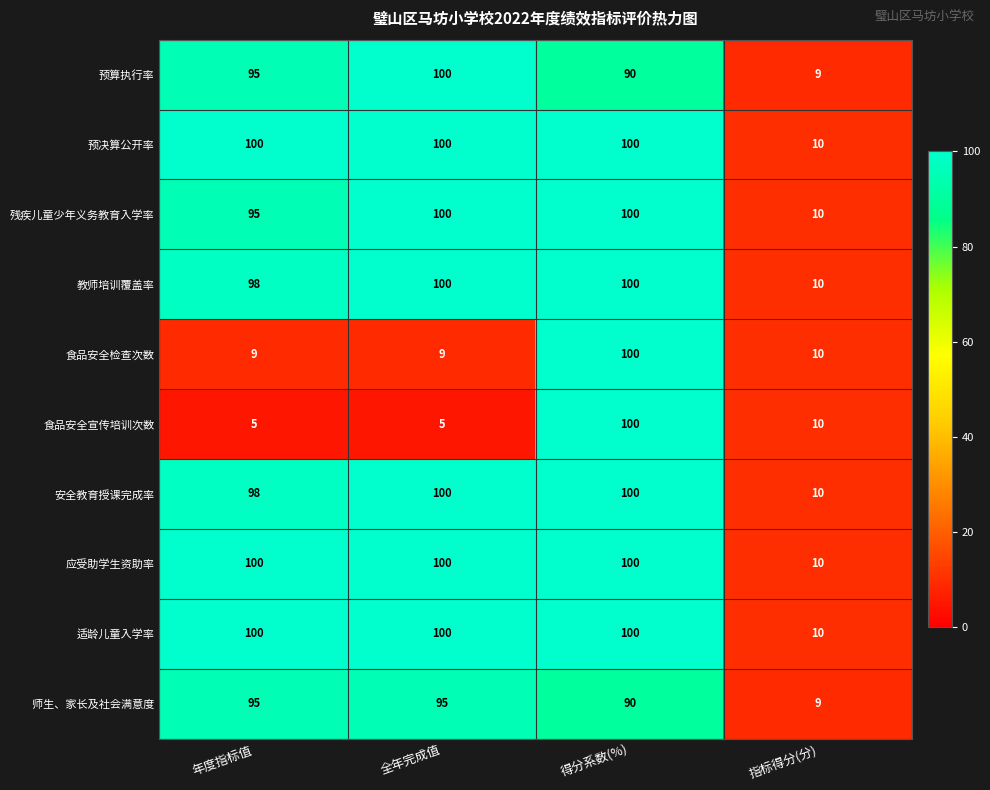

What is the sum of all 安全教育授课完成率 values?

308